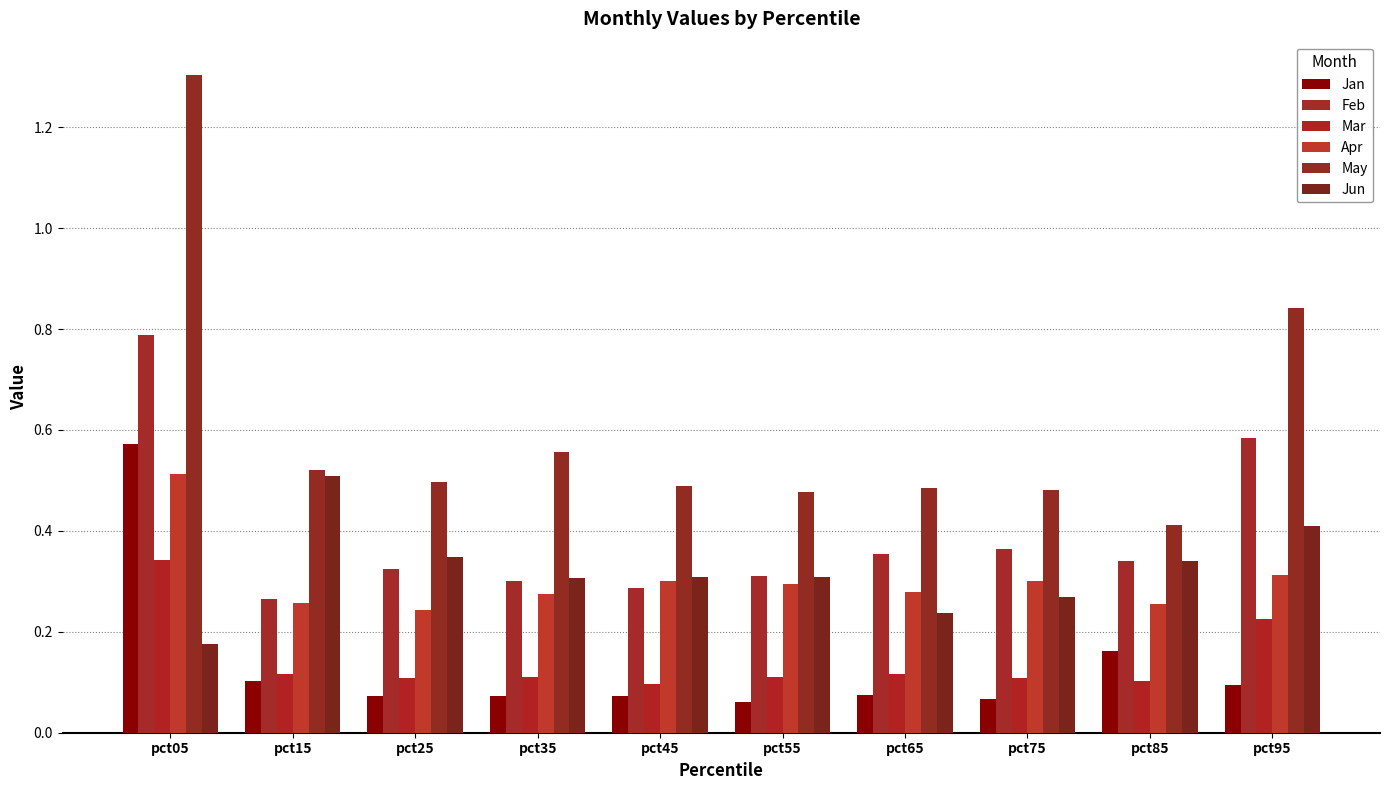

Is the value of Mar at pct75 greater than the value of Jun at pct55?

No